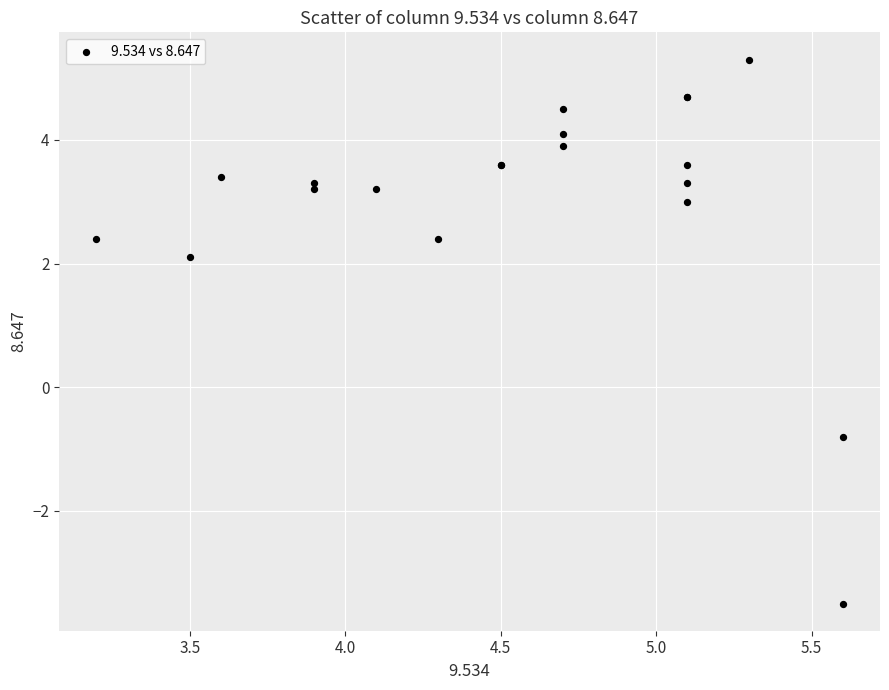

What Y value in the scatter plot is closest to 0?

-0.8